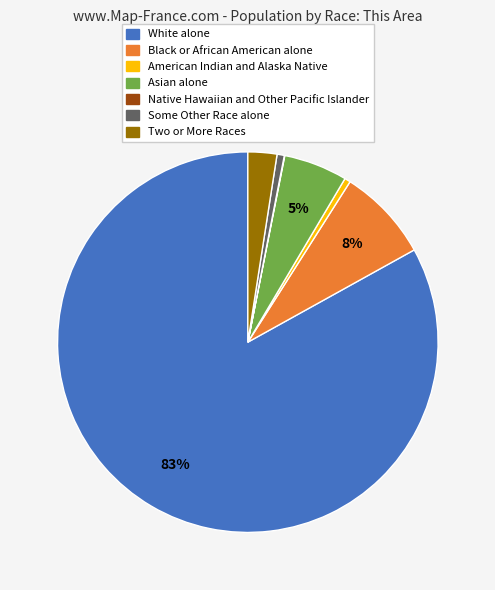

Which has a higher value, Two or More Races or Black or African American alone?

Black or African American alone